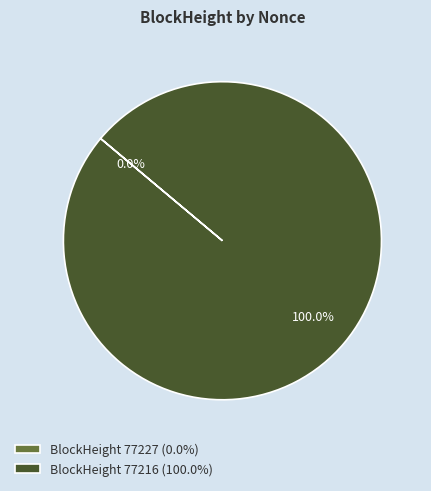

To the nearest percent, what is the difference between the largest and smallest slice percentages?

100%